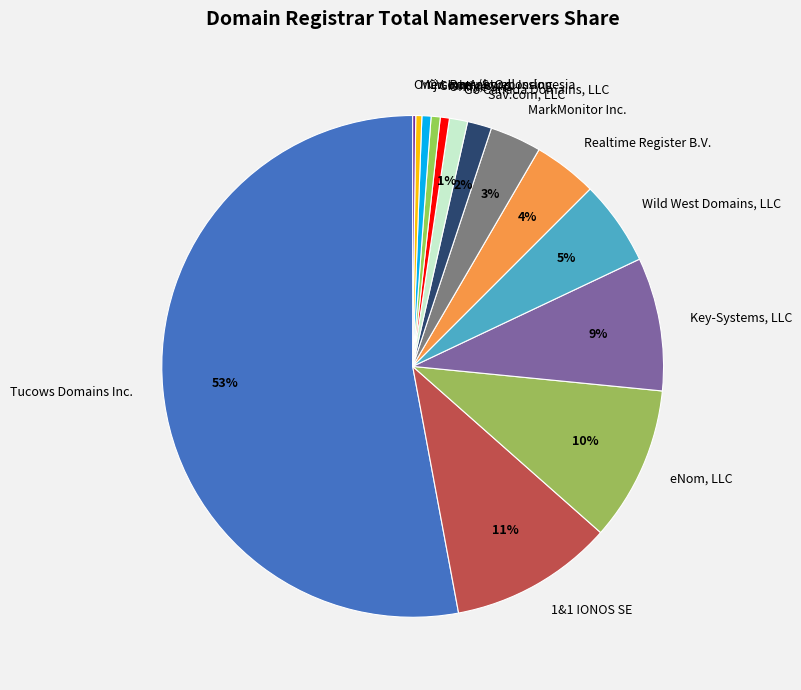

Which category has the biggest portion of the pie?

Tucows Domains Inc.